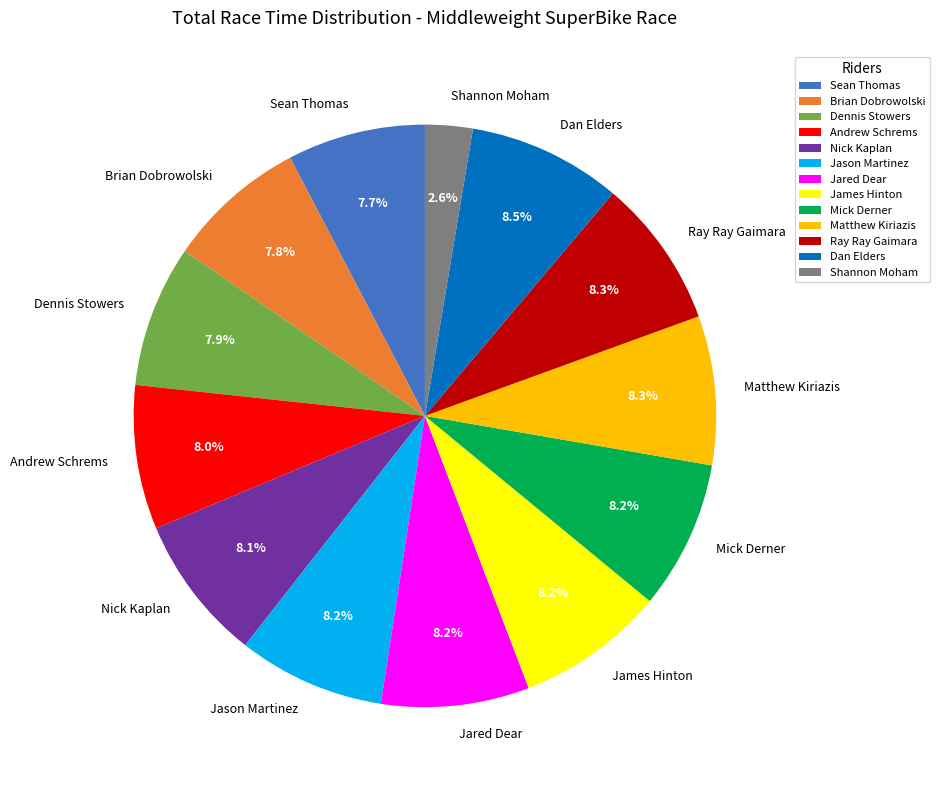

To the nearest percent, what is the average slice percentage?

8%